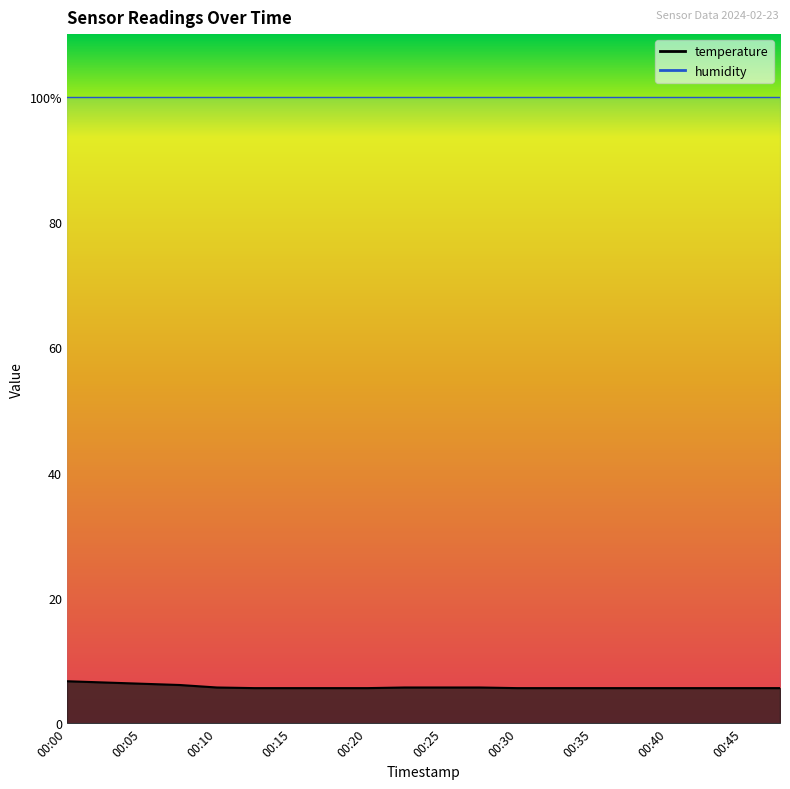

What is the ratio of the value at 00:45 to the value at 00:08?

0.9